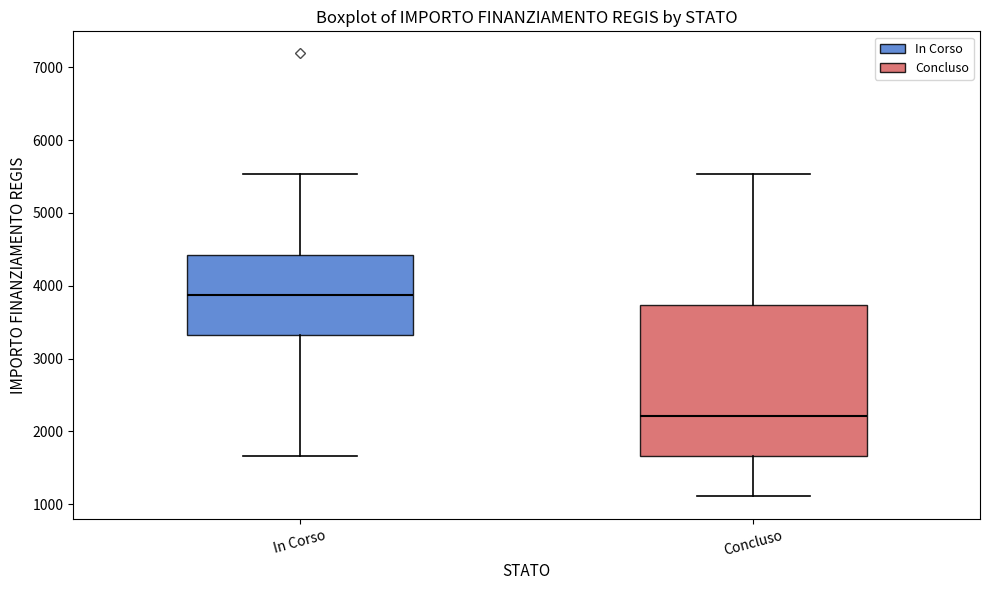

Where is the lower edge of the box for Concluso on the y-axis? The values are not printed on the chart, so give them approximately, as read against the axis.

1700